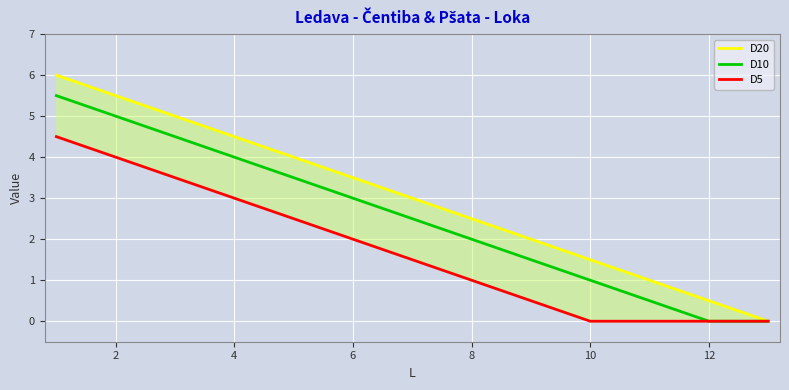

The value of D10 at 6 is 3.0. True or false?

True